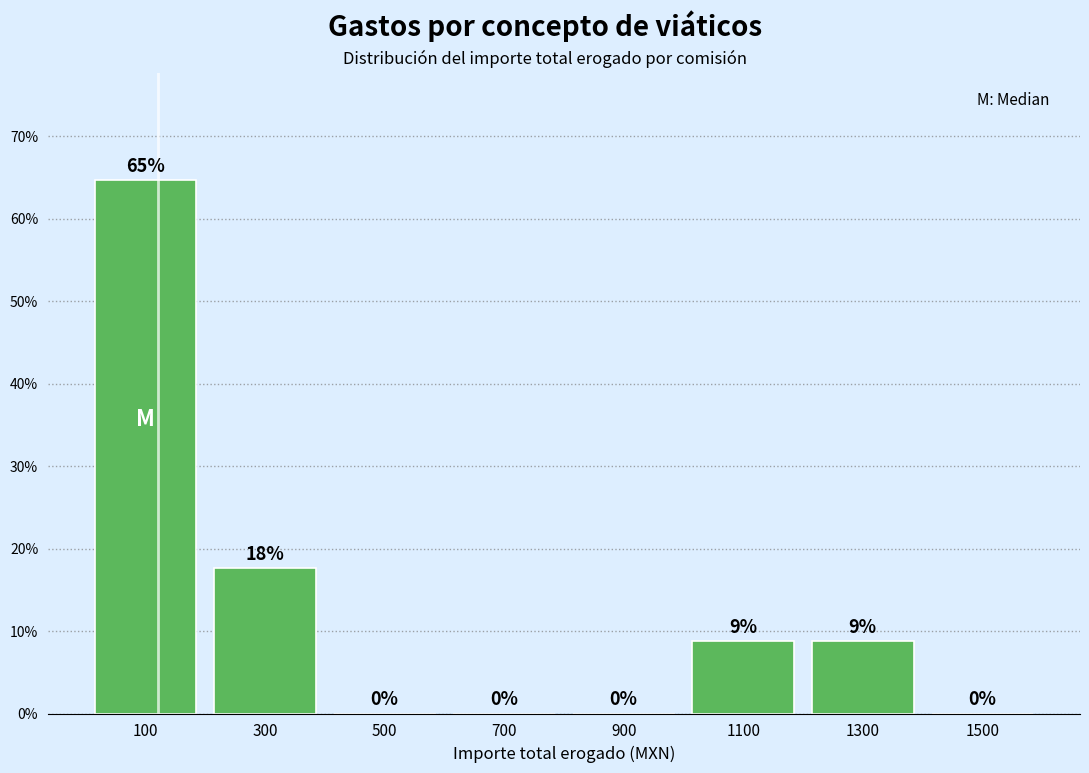

Over which range of the x-axis is the bar tallest?

0 to 200